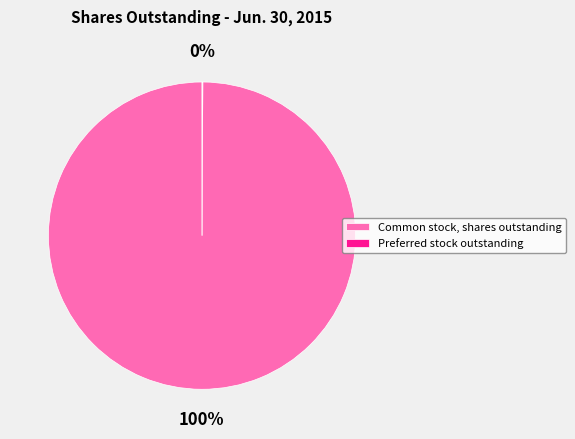

Is there any slice that represents more than half of the pie?

Yes